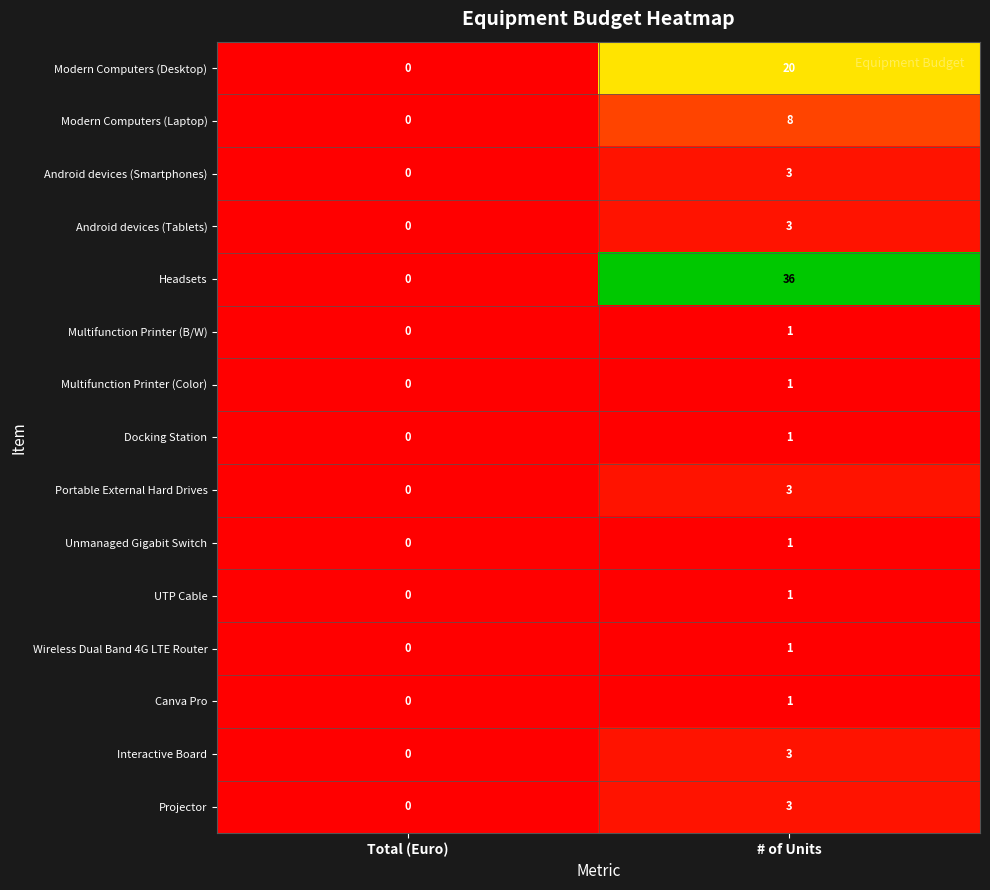

At which label does Android devices (Smartphones) reach its peak?

# of Units